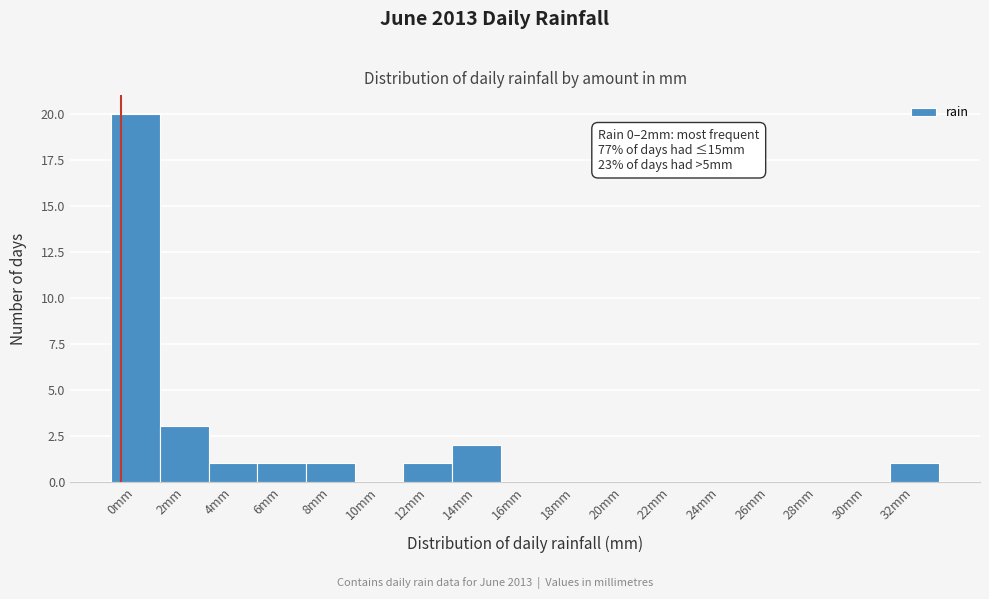

Reading left to right, transcribe all the data shown in this chart.

0mm=20	2mm=3	4mm=1	6mm=1	8mm=1	10mm=0	12mm=1	14mm=2	16mm=0	18mm=0	20mm=0	22mm=0	24mm=0	26mm=0	28mm=0	30mm=0	32mm=1